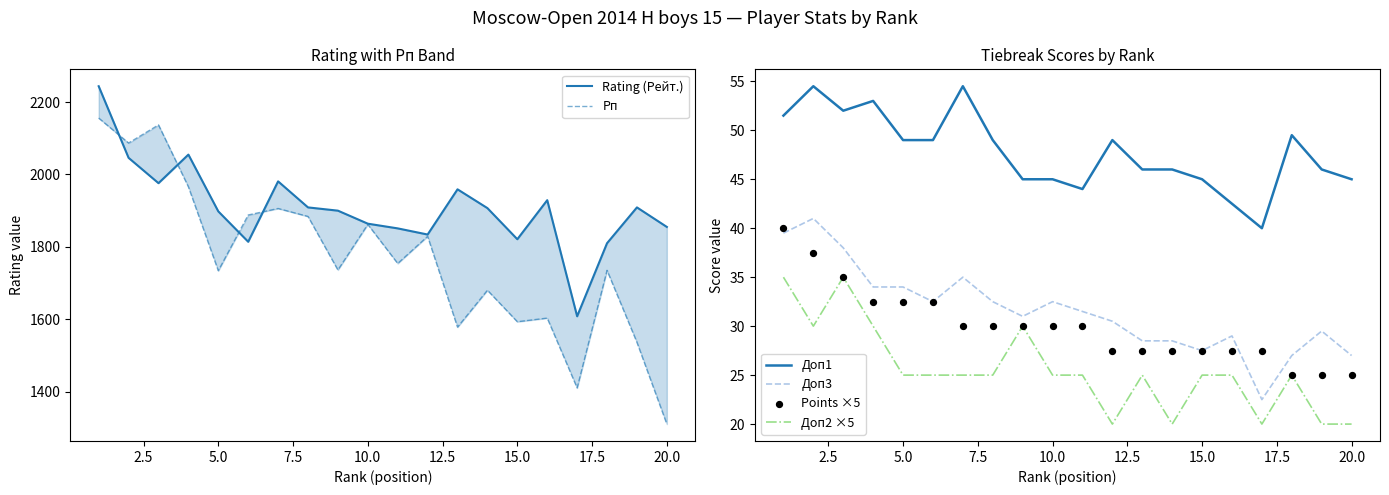

What is the lowest value of the Доп3 series?

22.5